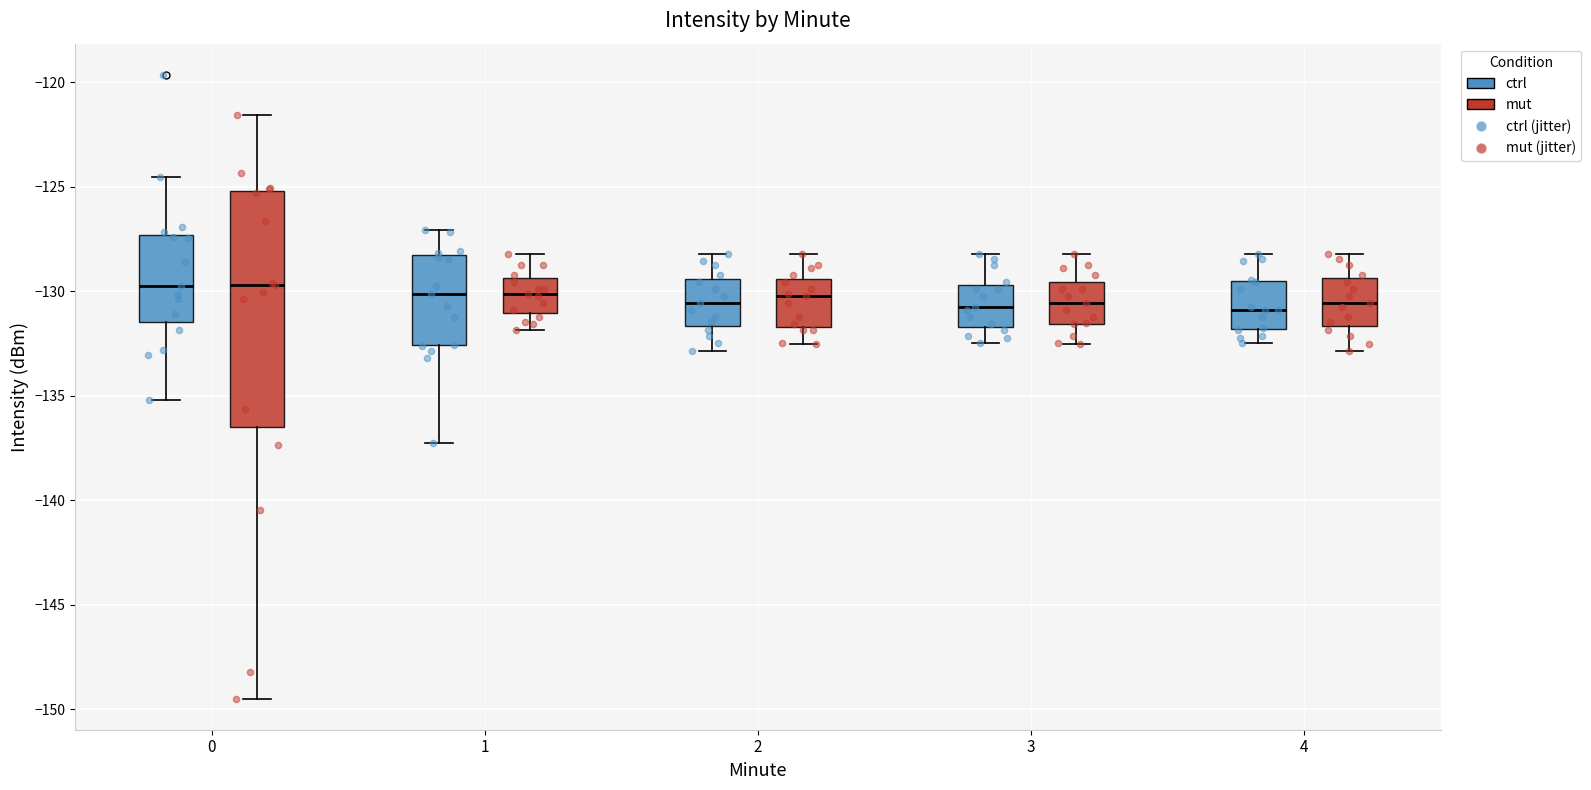

Which box is the tallest, from its lower edge to its upper edge?

0 (mut)